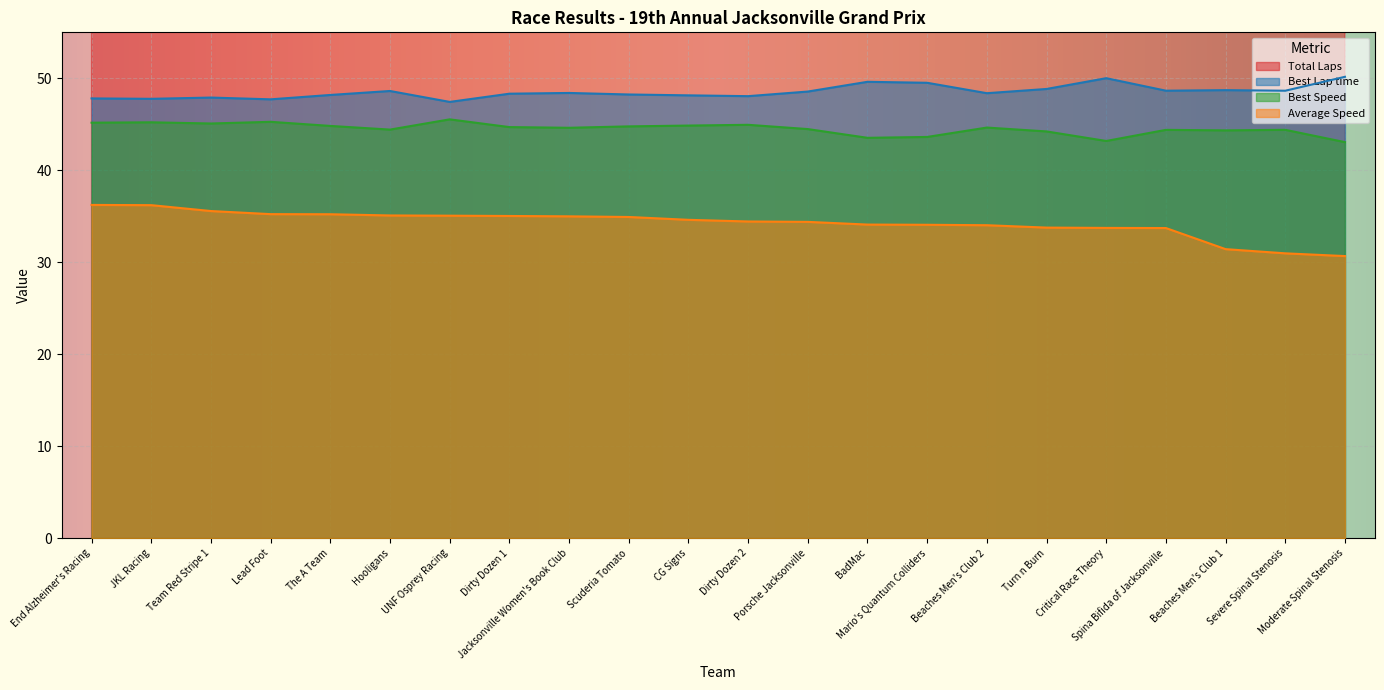

What is the average value of the Average Speed series?

34.2